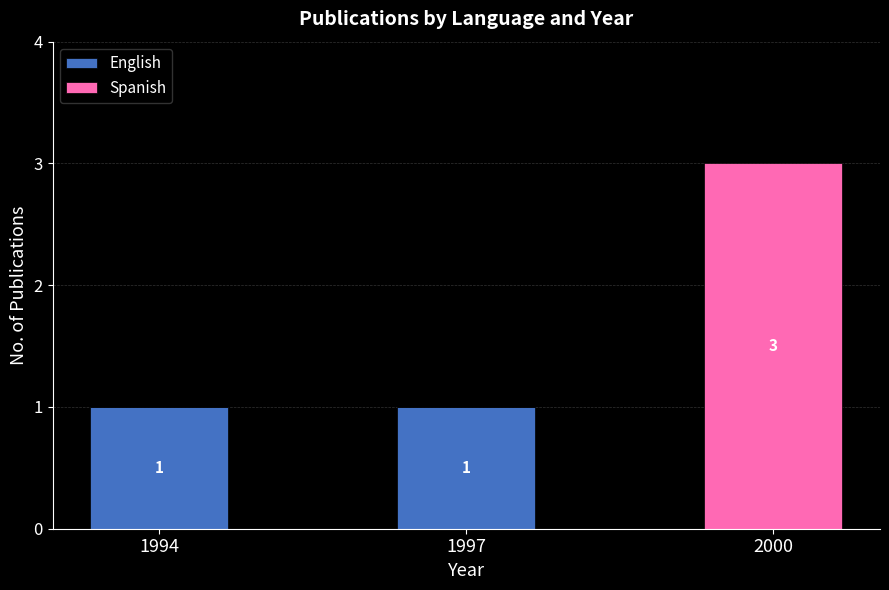

How many categories are shown in the chart?

3